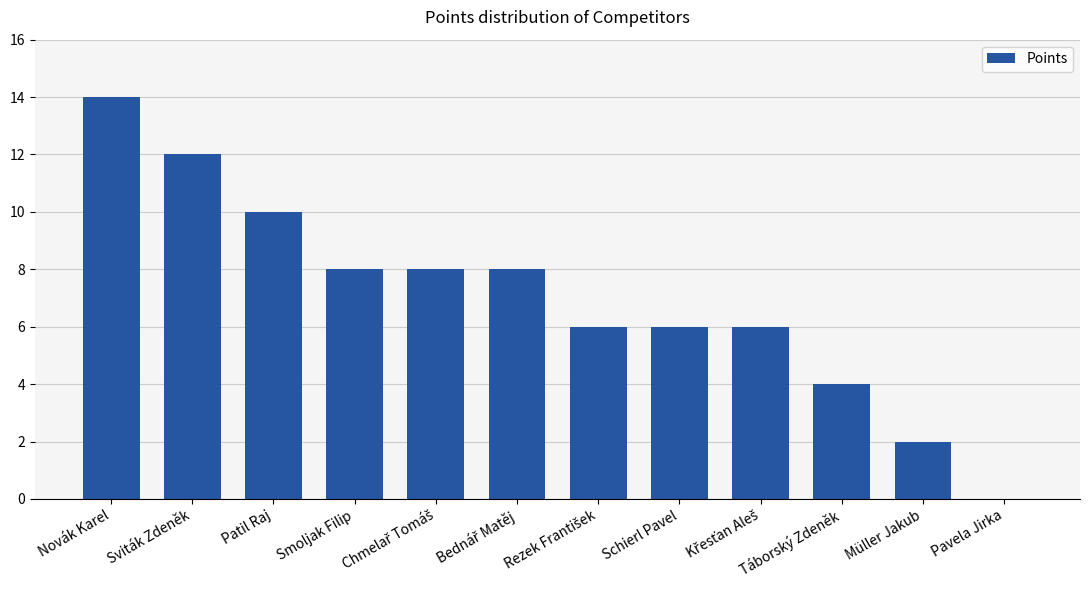

Which has a higher value, Pavela Jirka or Müller Jakub?

Müller Jakub